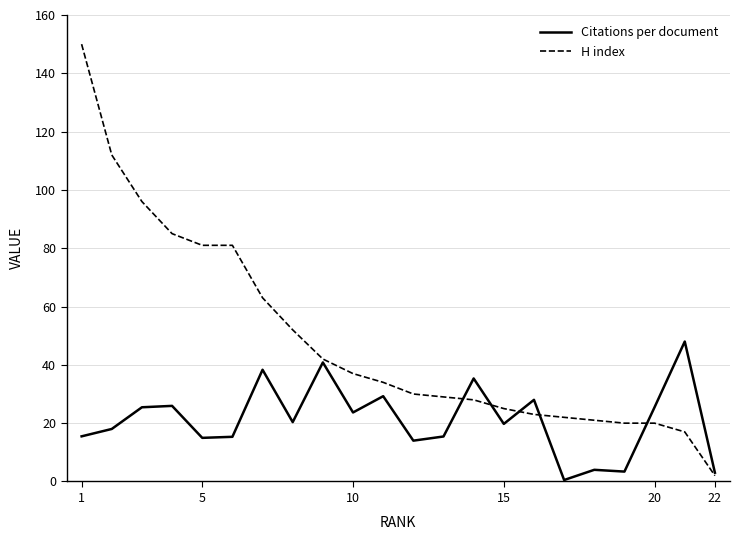

List the series in order of their overall mean, lowest first.

Citations per document, H index